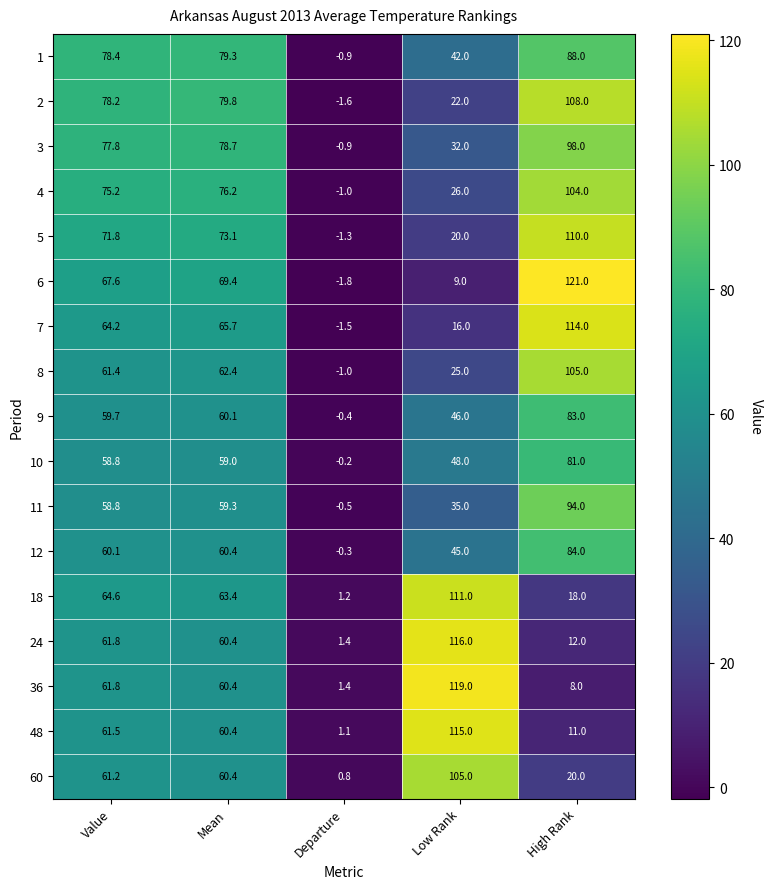

Is it true that 8 equals 25.0 at Low Rank?

True